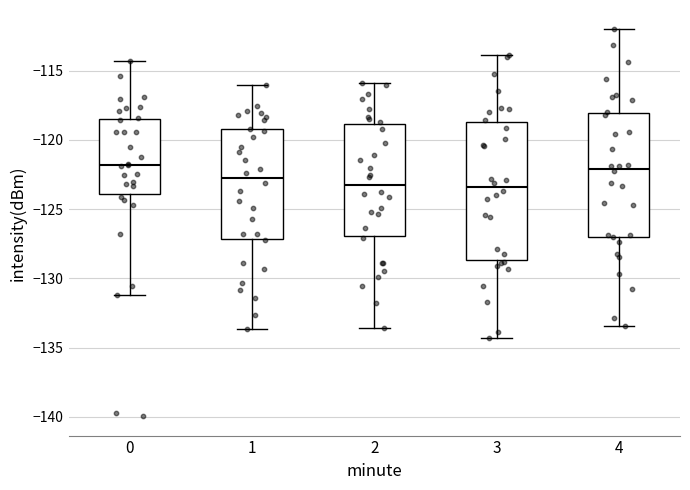

Reading left to right, transcribe this box plot: for each box, give where its median line is, the range the box spans, and where its two whiskers end, as read against the y-axis. The values are not printed on the chart, so give them approximately, as read against the axis.

0: median -122.0, box -124.0 to -118.5, whiskers -131.0 to -114.5
1: median -123.0, box -127.0 to -119.0, whiskers -133.5 to -116.0
2: median -123.0, box -127.0 to -119.0, whiskers -133.5 to -116.0
3: median -123.5, box -128.5 to -118.5, whiskers -134.5 to -114.0
4: median -122.0, box -127.0 to -118.0, whiskers -133.5 to -112.0